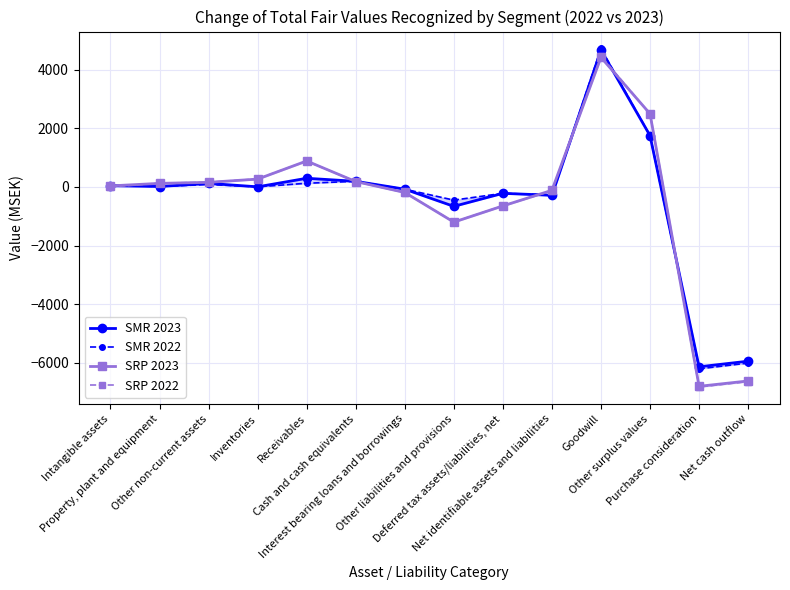

How many values in the SMR 2022 series are below 15?

7